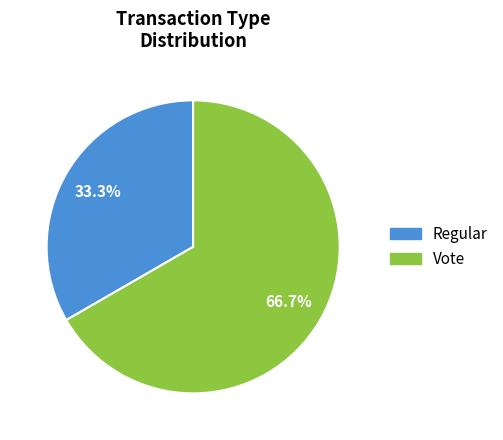

How many slices are in this pie chart?

2